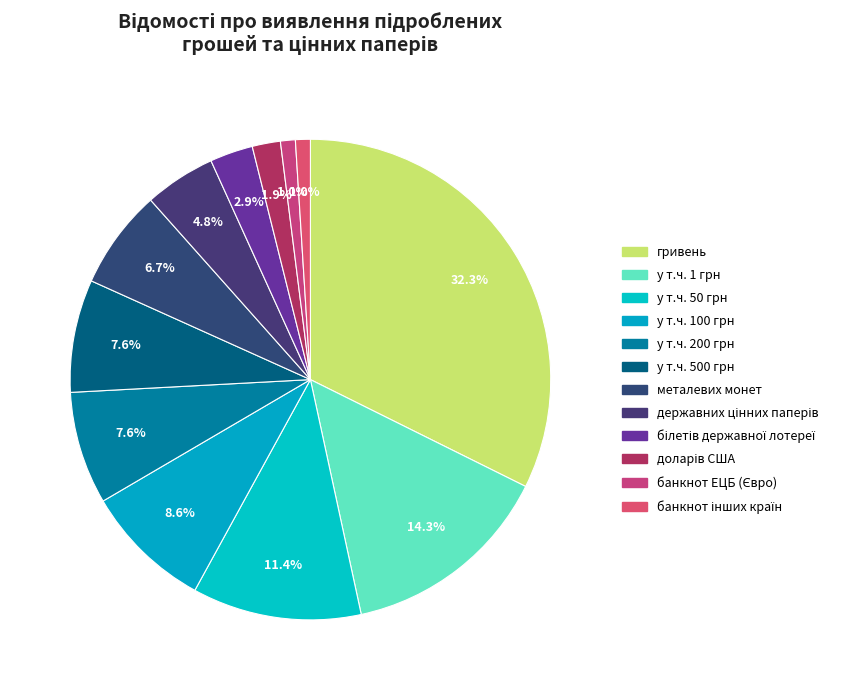

To the nearest percent, what is the difference between the largest and smallest slice percentages?

31%